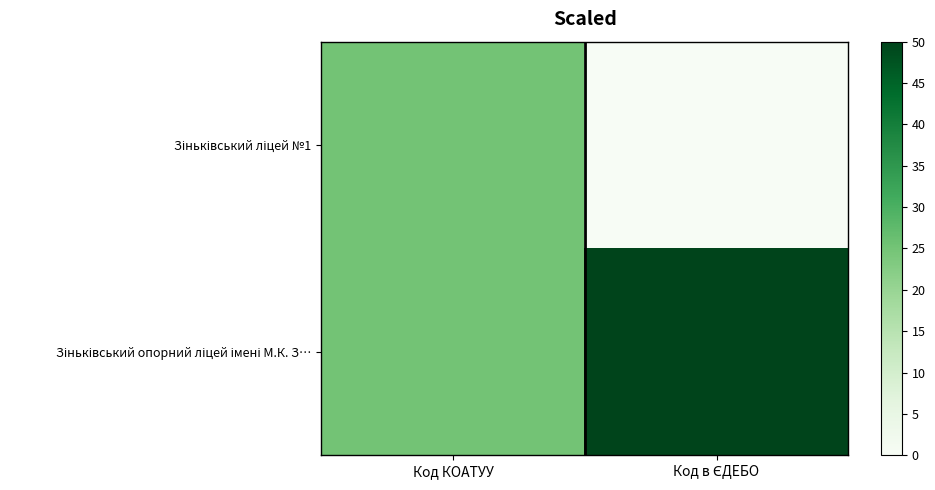

What is the difference between the highest and lowest values at Код в ЄДЕБО?

50